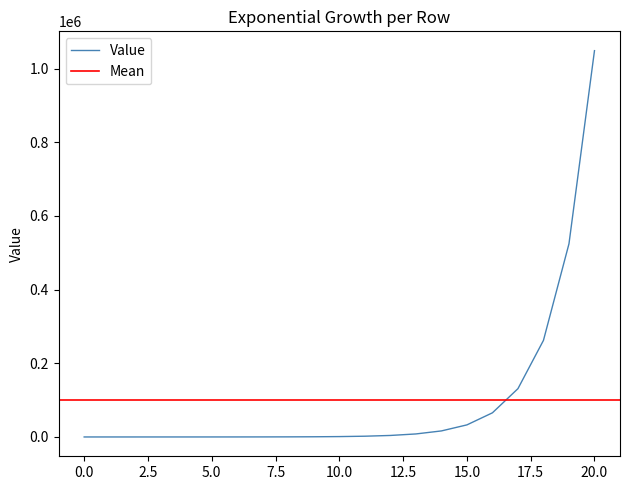

Rank the categories by value from highest to lowest.

20, 19, 18, 17, 16, 15, 14, 13, 12, 11, 10, 9, 8, 7, 6, 5, 4, 3, 2, 1, 0